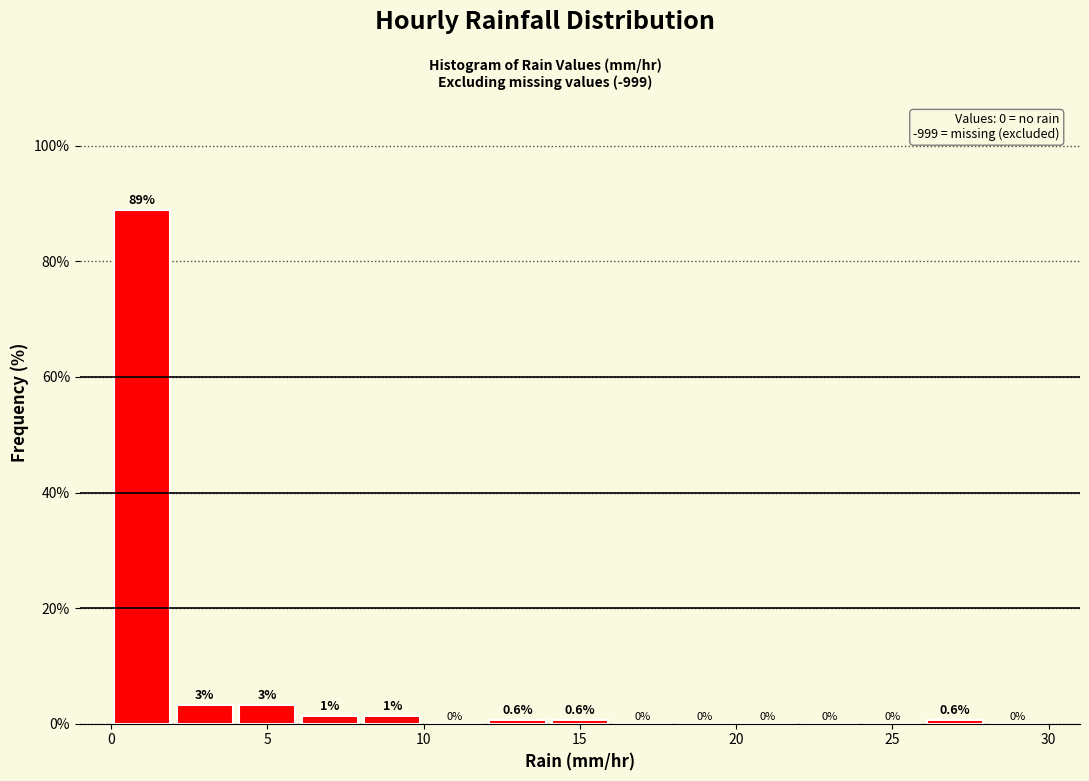

Over which range of the x-axis is the bar tallest?

0 to 2